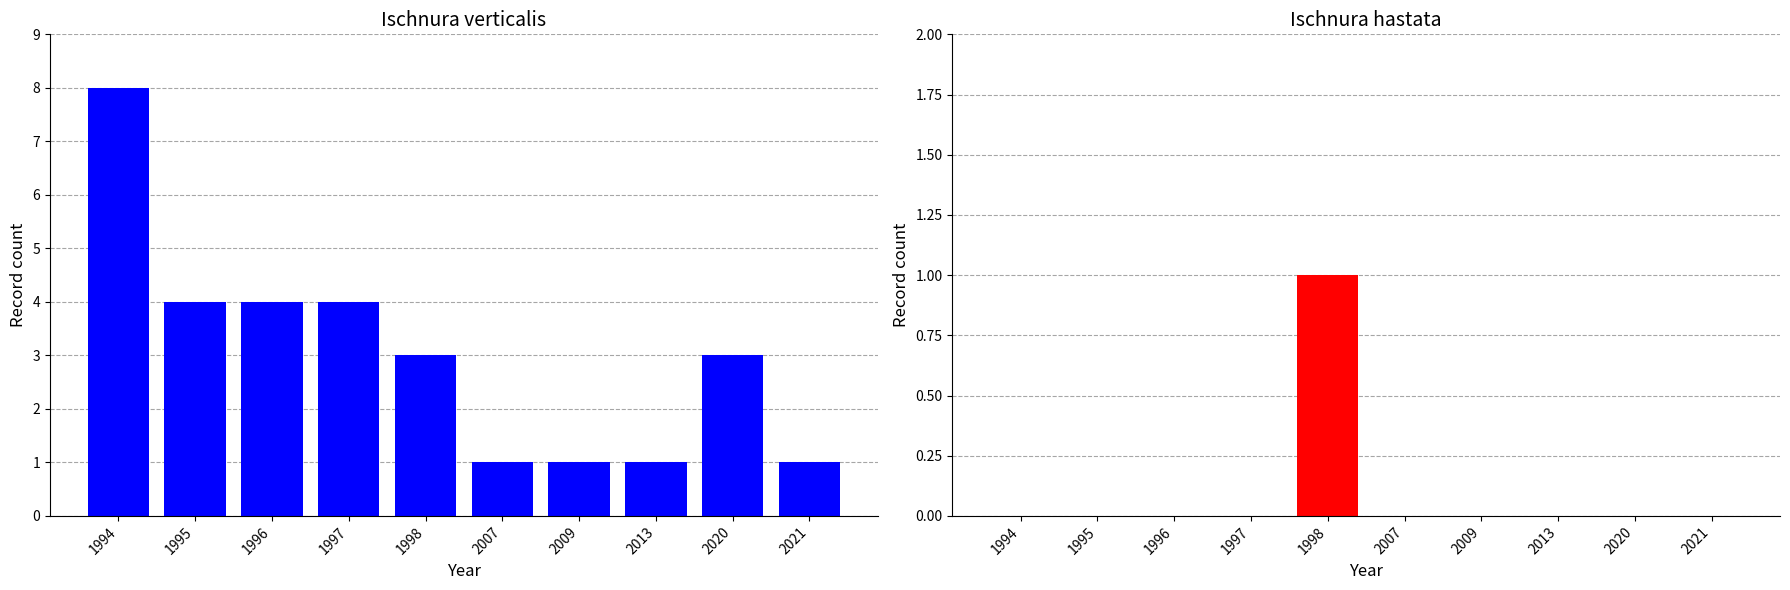

Reading left to right, list all the values displayed in this chart.

Ischnura verticalis: 8	4	4	4	3	1	1	1	3	1
Ischnura hastata: 0	0	0	0	1	0	0	0	0	0